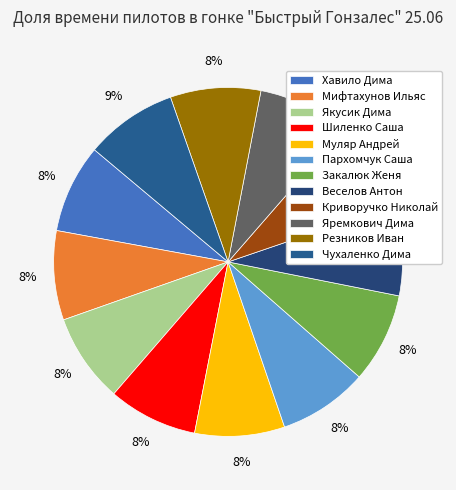

How many slices are in this pie chart?

12